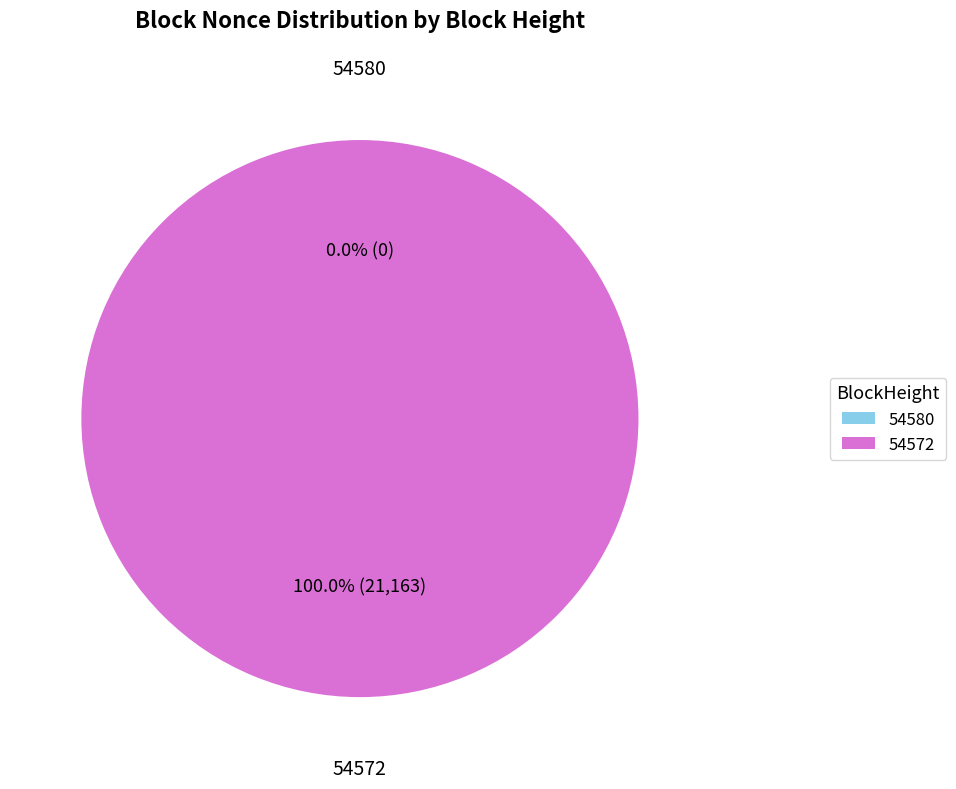

Which slice represents more than half of the pie?

54572